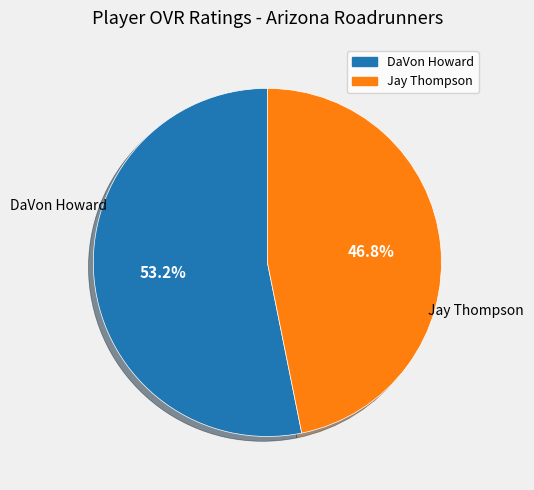

To the nearest percent, what is the difference between the DaVon Howard and Jay Thompson slice percentages?

6%